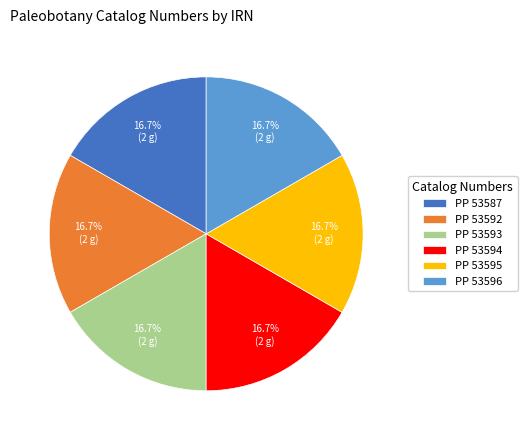

The PP 53594 slice represents 4% of the pie. True or false?

False